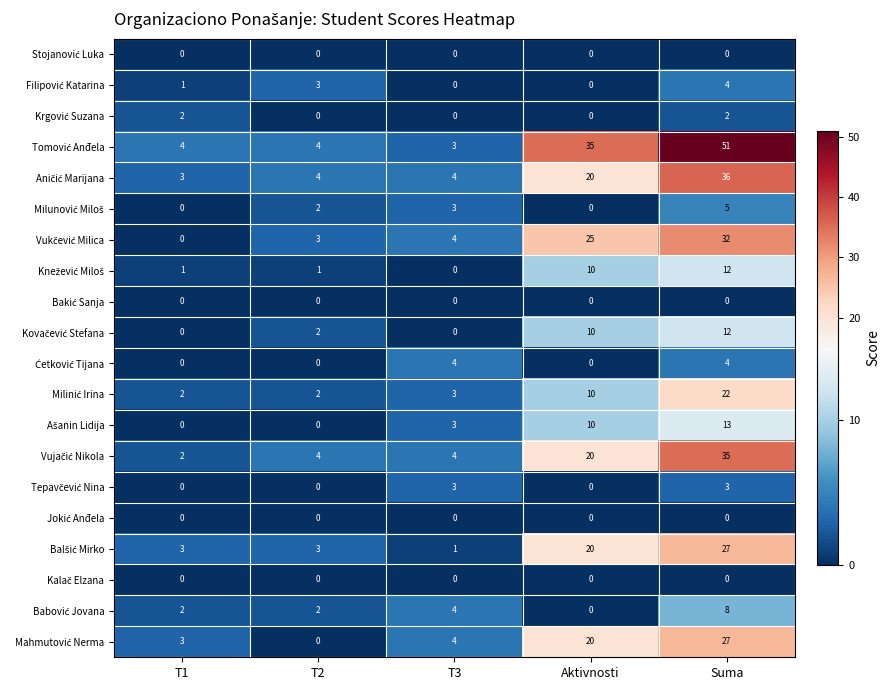

What is the difference between the highest and lowest values at T2?

4